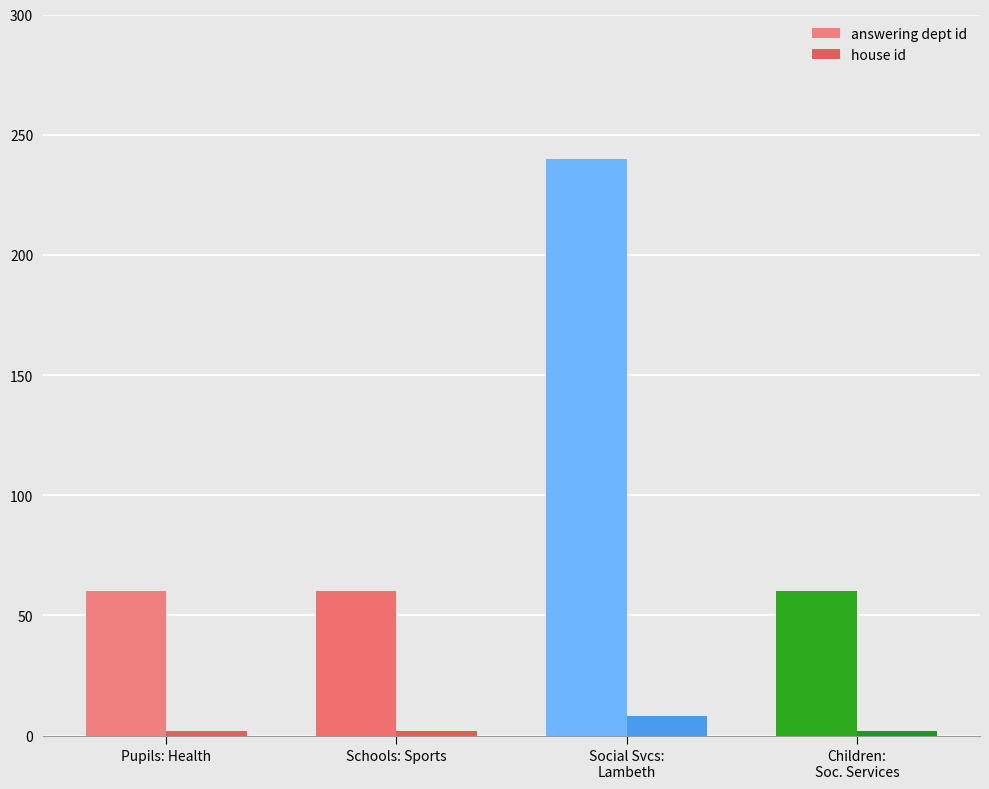

Count the answering dept id values in the range 60 to 240.

4